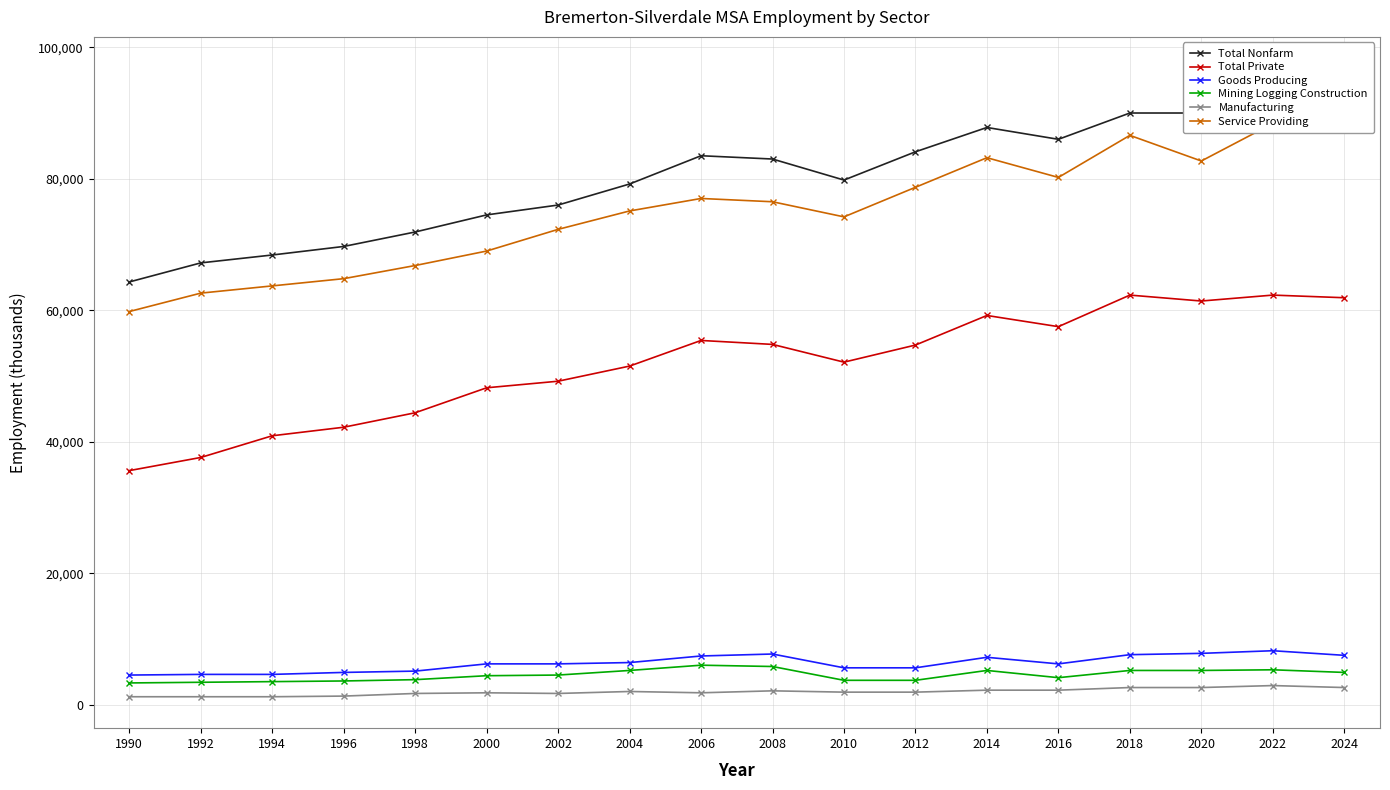

What is the difference between the second highest and minimum values in the Mining Logging Construction series?

2500